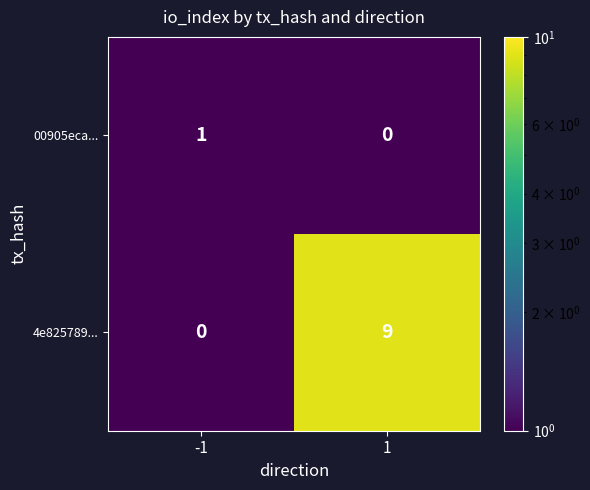

How many series are shown in this chart?

2